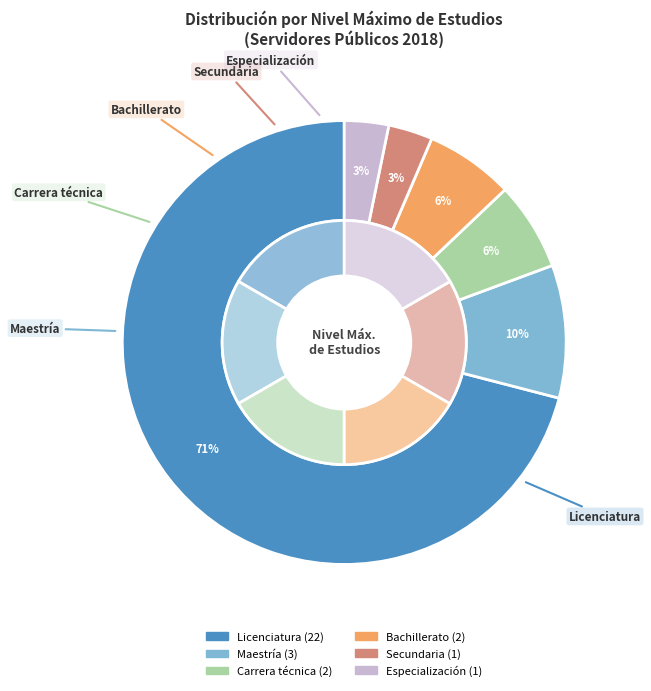

Count the number of slices in the pie.

7